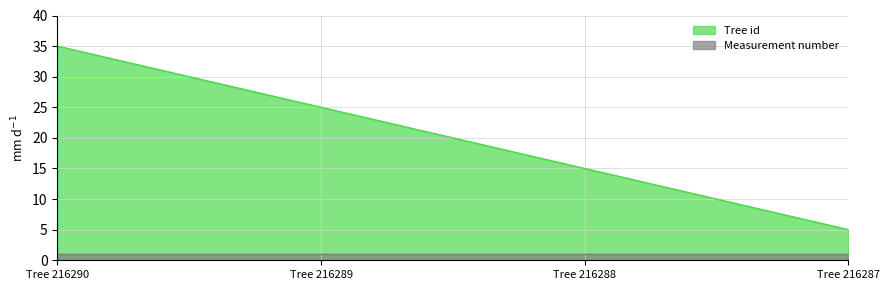

Count the number of values greater than 25.

1